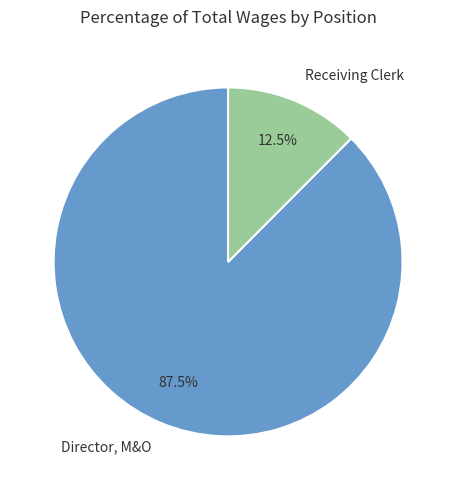

Count the number of slices in the pie.

2